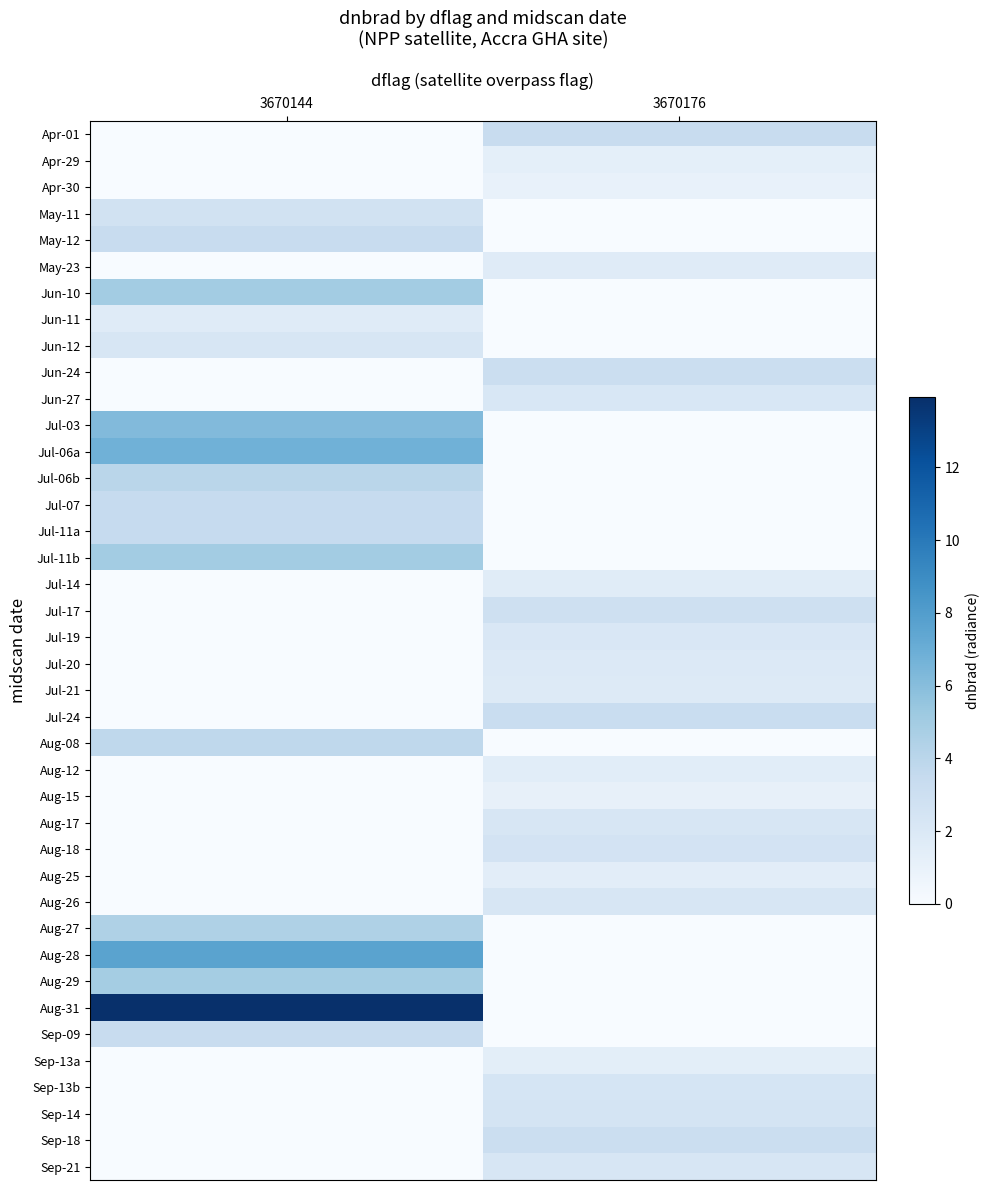

Count the number of data series in this chart.

40